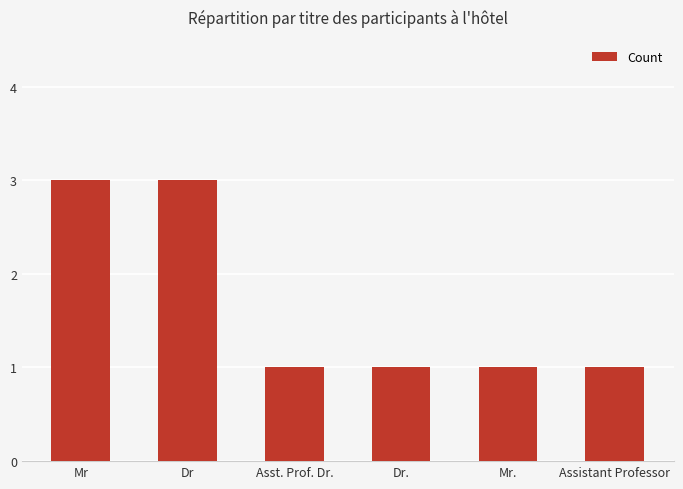

What is the sum of all values?

10